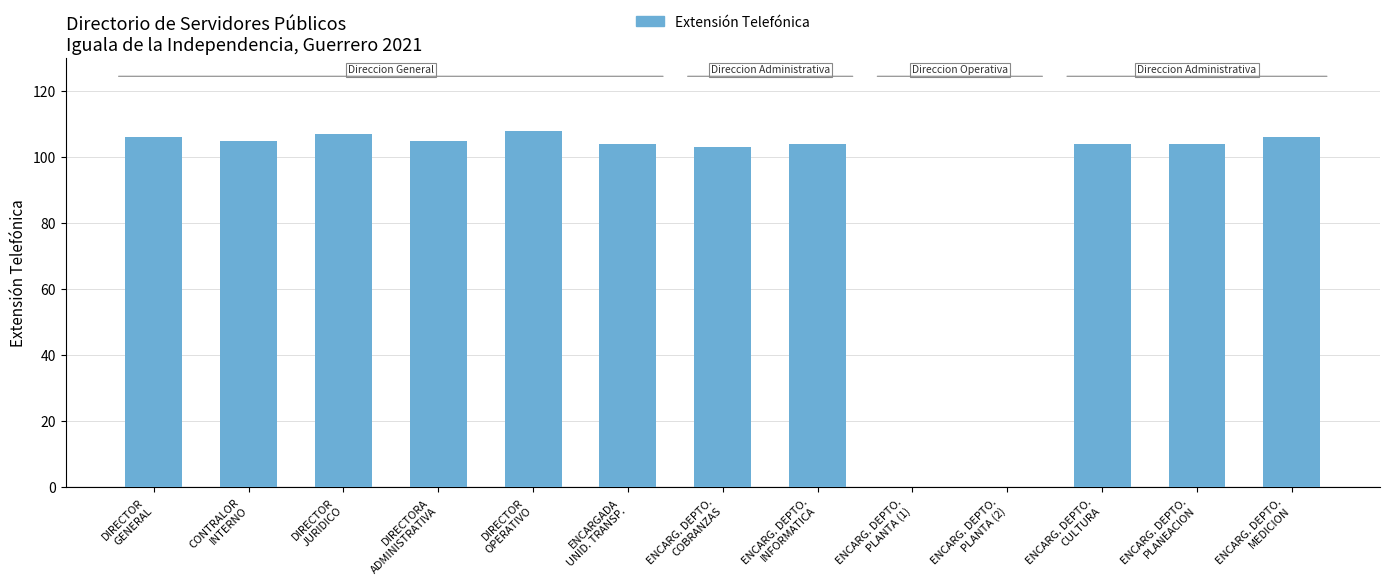

What is the maximum value shown in the chart?

108